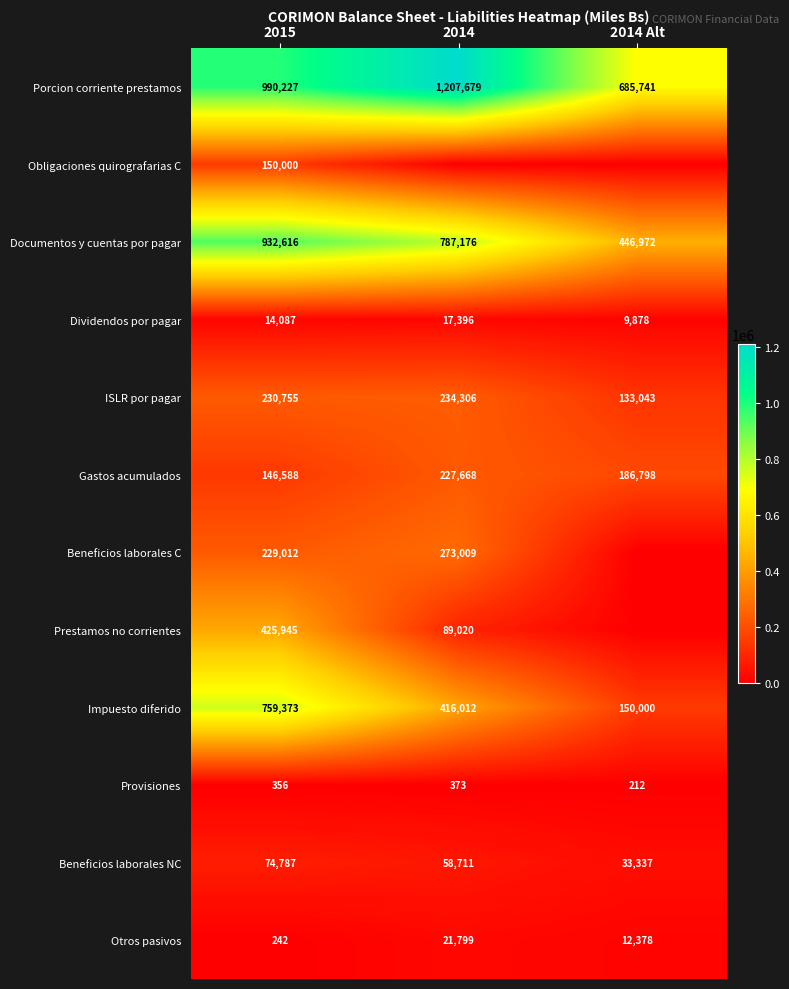

What is the sum of the Beneficios laborales NC values at 2014 Alt and 2014?

92048